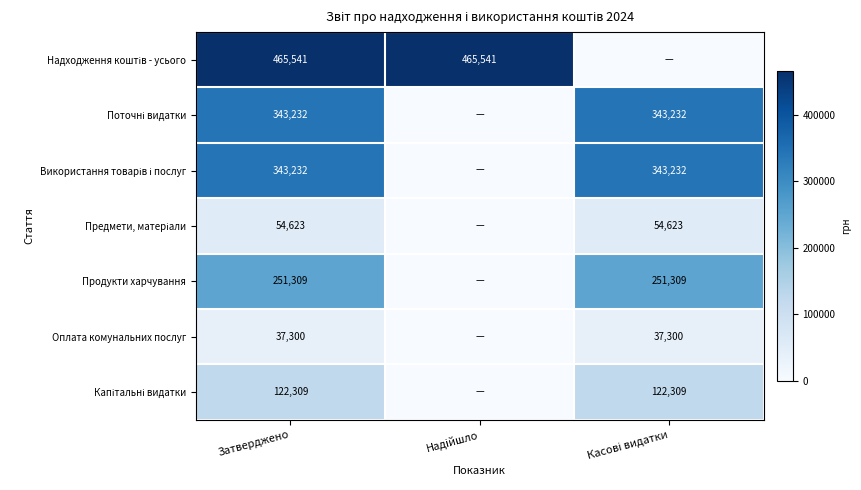

True or false: Оплата комунальних послуг has a value of 37300 at Затверджено.

True